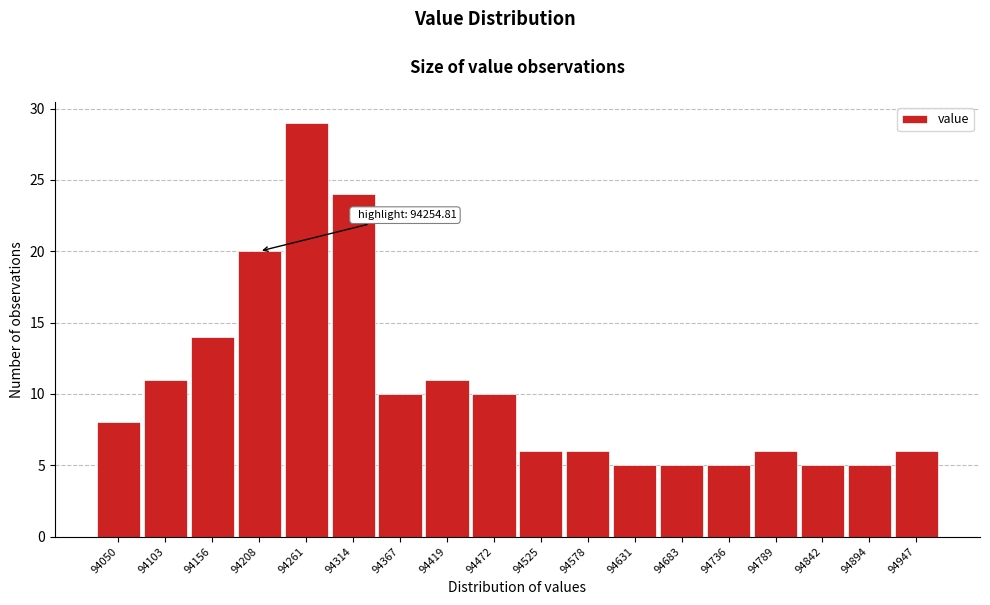

Reading left to right, what are all the values shown in this chart?

8	11	14	20	29	24	10	11	10	6	6	5	5	5	6	5	5	6